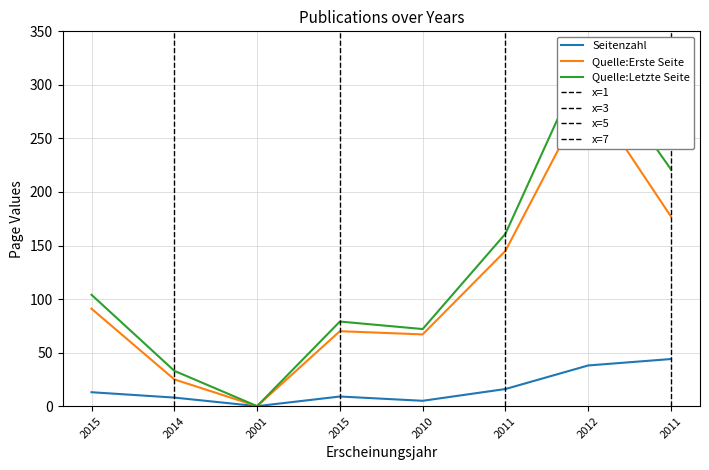

What is the label of the 5th point from the right?

2015